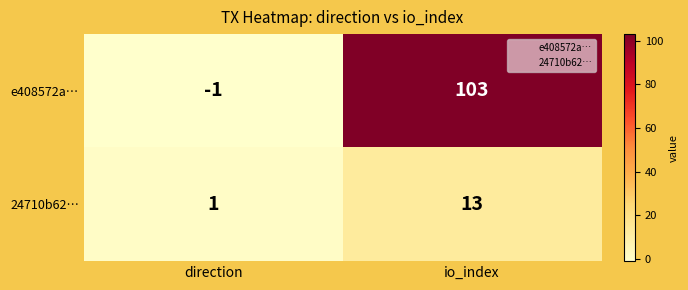

List the series in order of their peak value, lowest first.

24710b62…, e408572a…